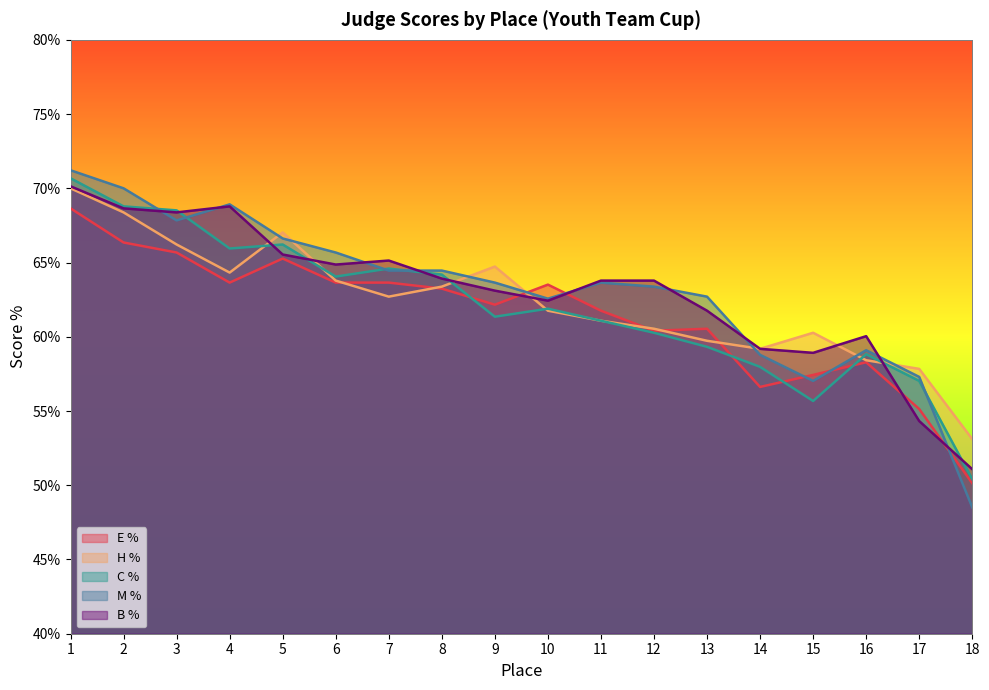

At which category does C % reach its first local valley?

4